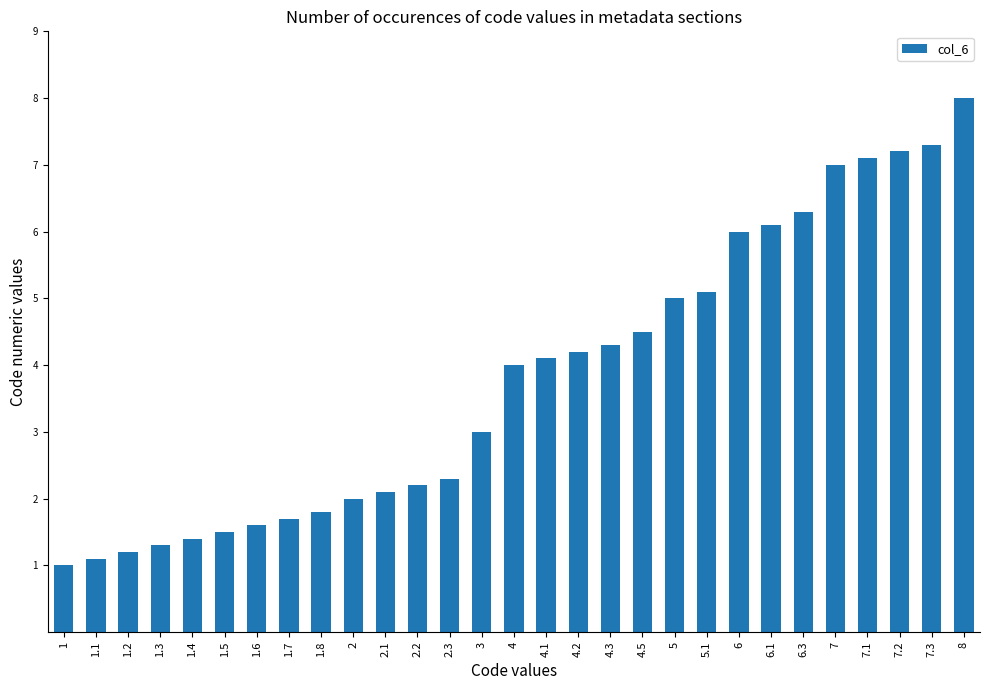

Is it true that the value at 3 is 1.8?

False